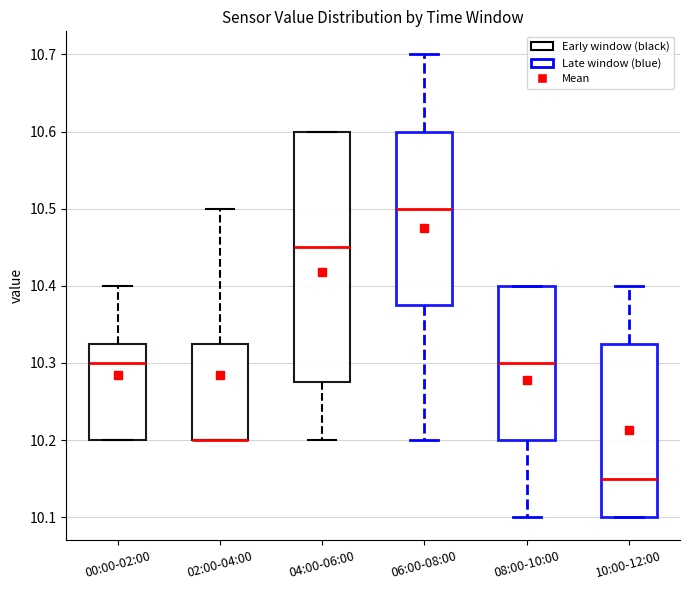

Where is the upper edge of the box for 02:00-04:00 on the y-axis? The values are not printed on the chart, so give them approximately, as read against the axis.

10.33